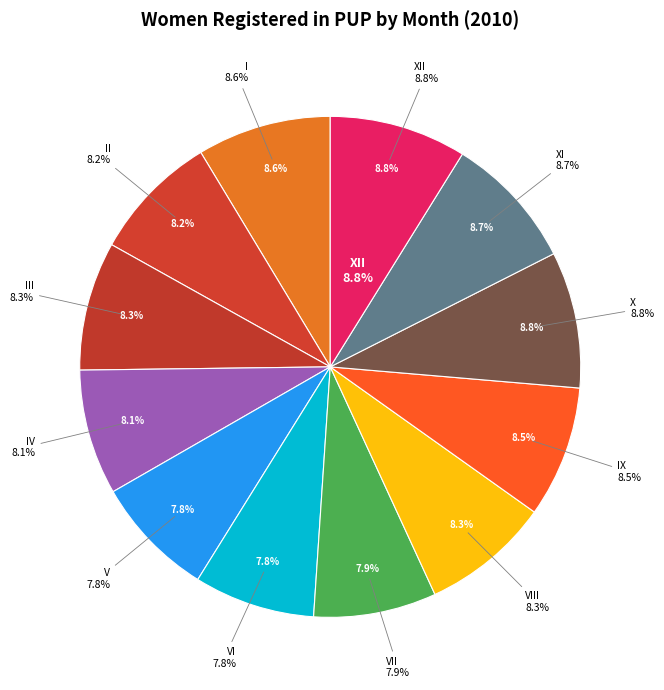

What percentage is the VII slice, to the nearest percent?

8%